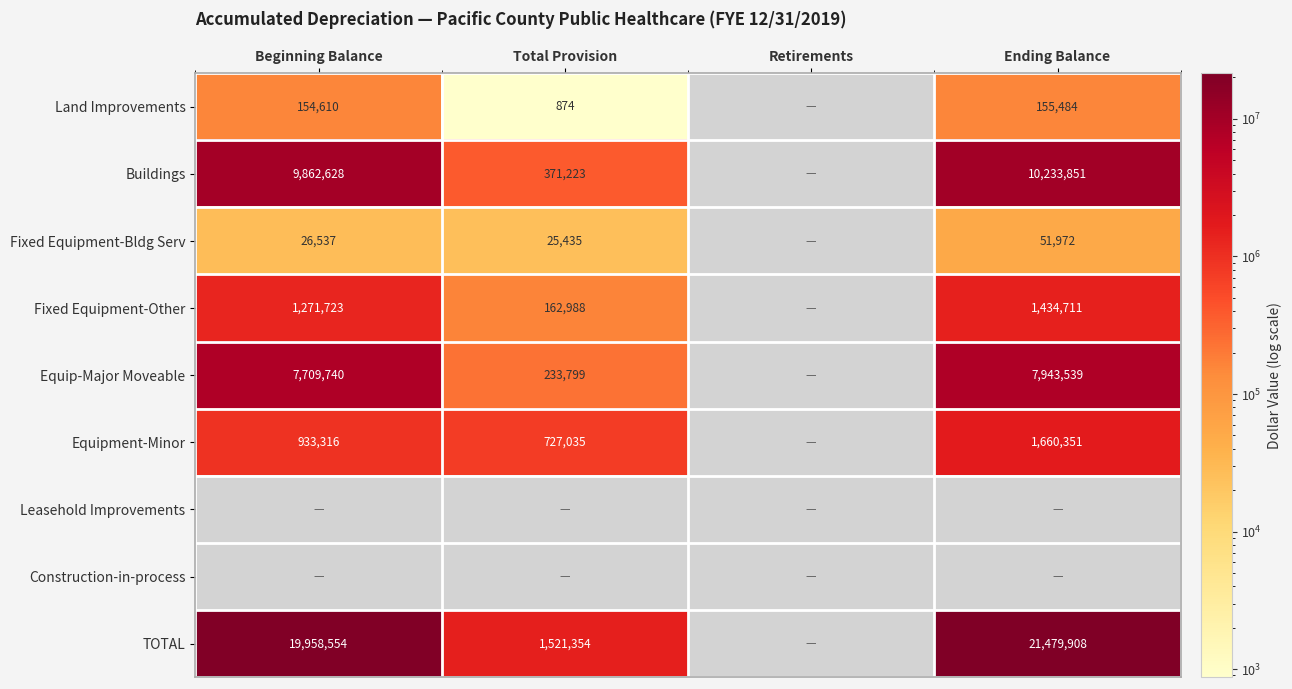

The Equip-Major Moveable series shows 371569 at Total Provision. True or false?

False